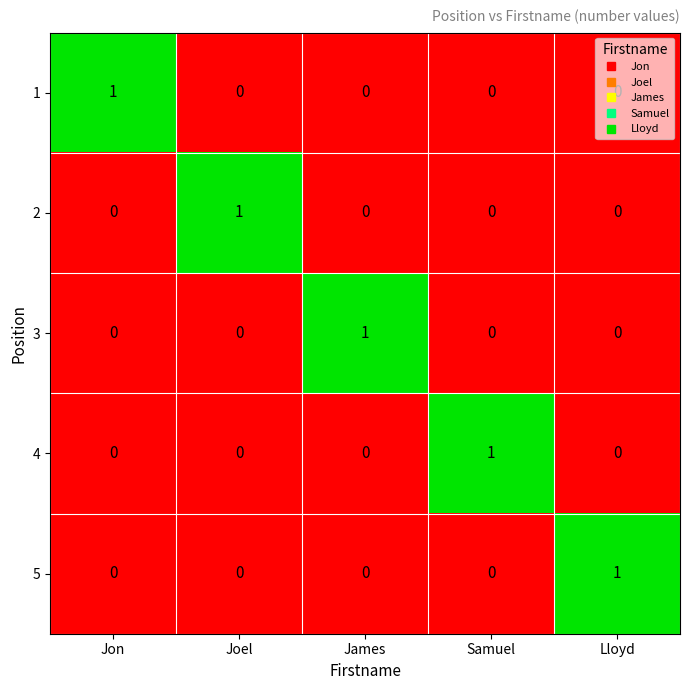

At how many categories does at least one series exceed 0?

5